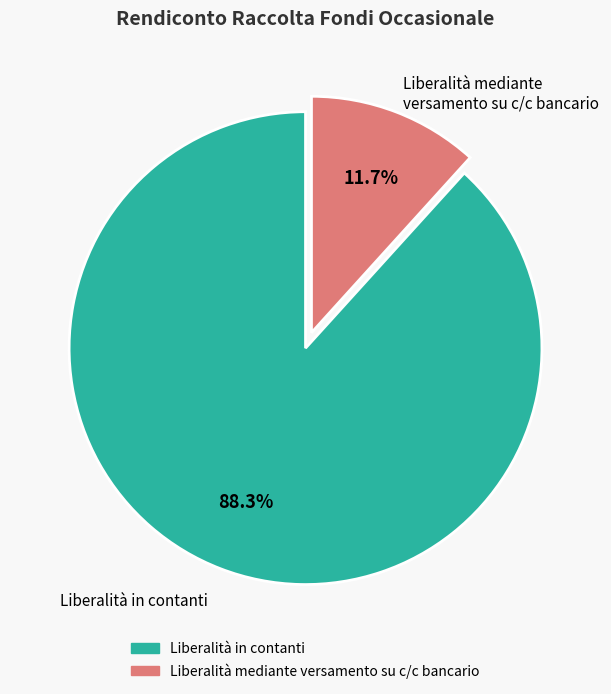

The Liberalità mediante versamento su c/c bancario slice represents 12% of the pie. True or false?

True